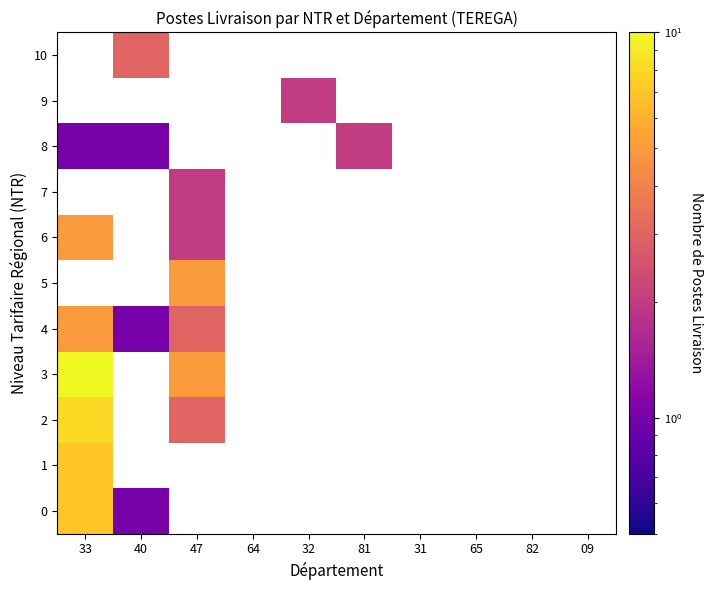

How many data points does each series have?

10